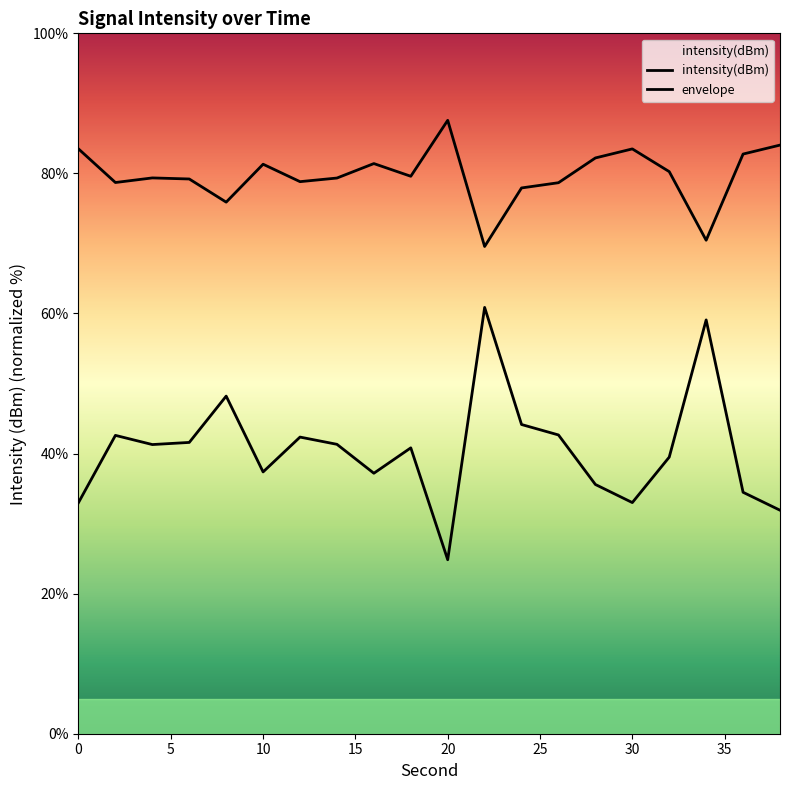

True or false: envelope and intensity(dBm) cross at least once.

False